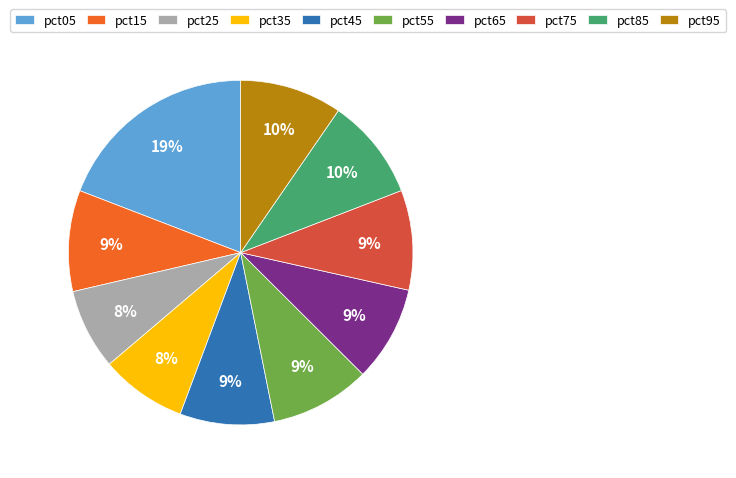

What is the largest slice in the pie chart?

pct05